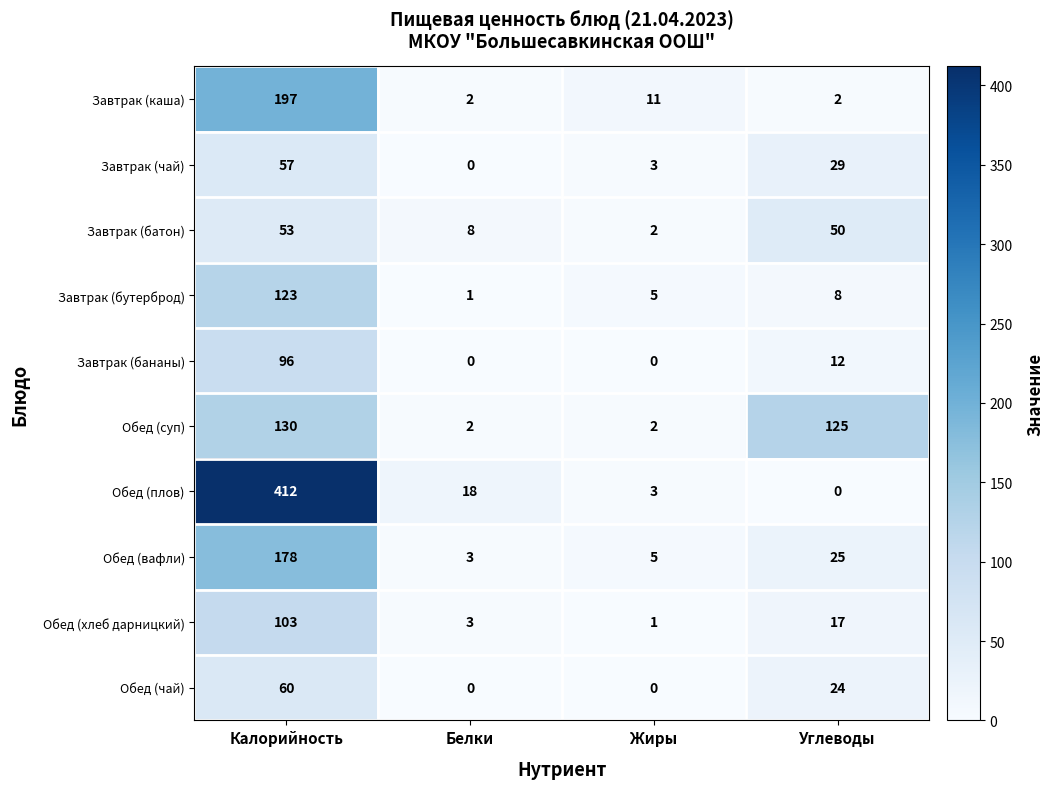

Rank the series by their maximum value, from lowest to highest.

Завтрак (батон), Завтрак (чай), Обед (чай), Завтрак (бананы), Обед (хлеб дарницкий), Завтрак (бутерброд), Обед (суп), Обед (вафли), Завтрак (каша), Обед (плов)